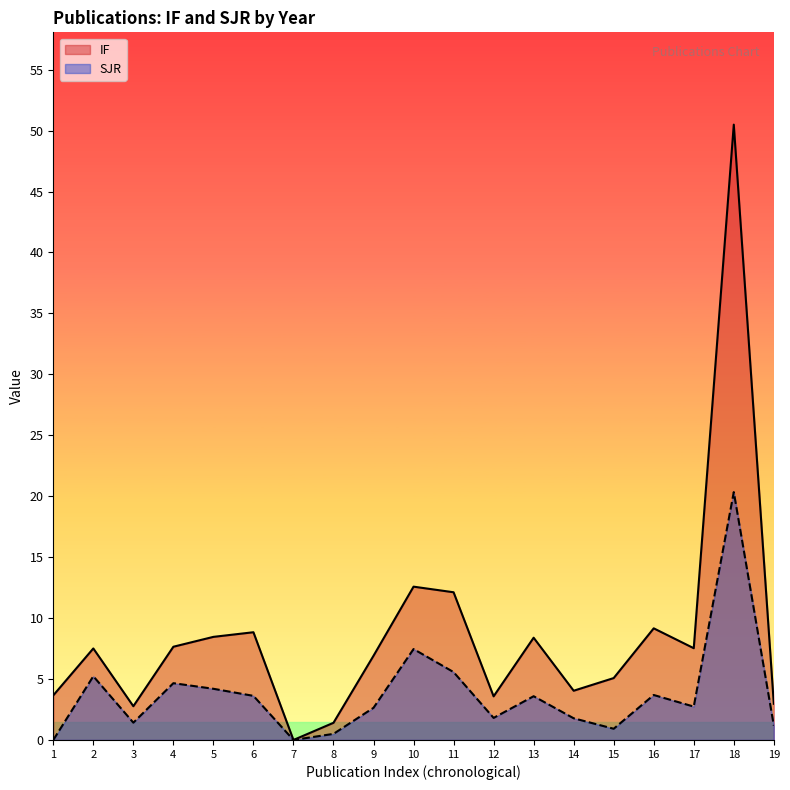

At which category does IF reach its first local peak?

2